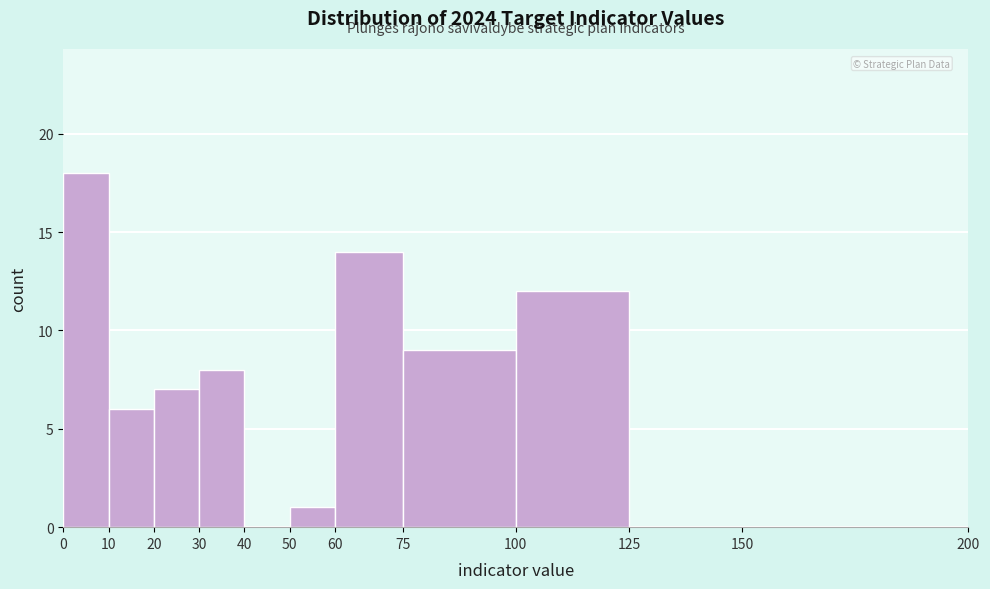

Reading left to right, list every bar in this chart as the range it spans on the x-axis followed by its height. The values are not printed on the chart, so give them approximately, as read against the axis.

0 to 10: 18
10 to 20: 6
20 to 30: 7
30 to 40: 8
40 to 50: 0
50 to 60: 1
60 to 75: 14
75 to 100: 9
100 to 125: 12
125 to 150: 0
150 to 200: 0